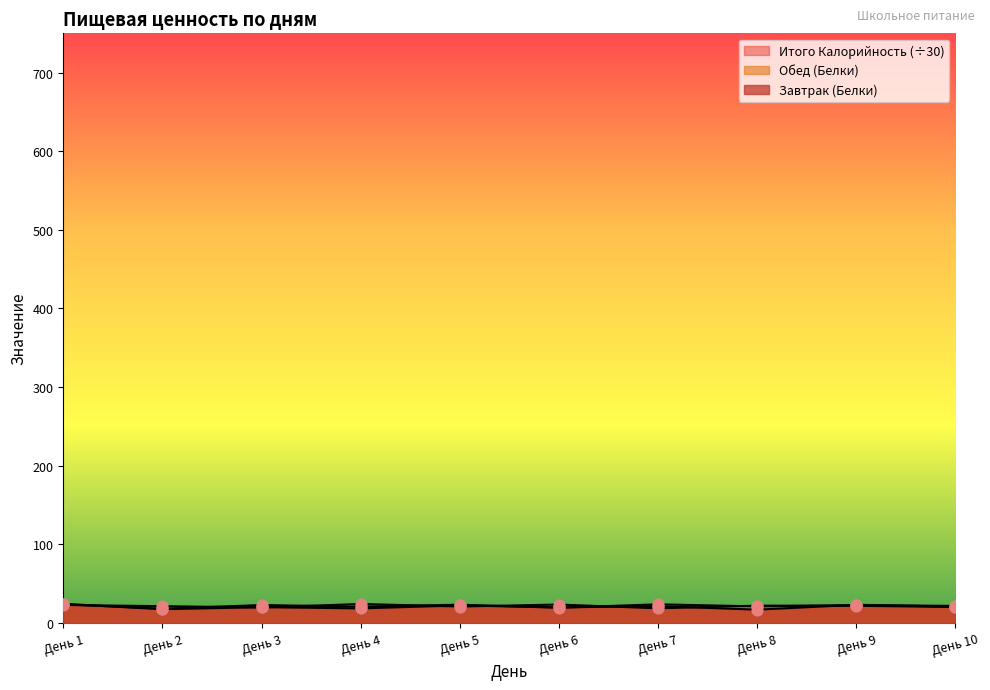

Which series reaches the maximum Y coordinate?

Завтрак (Белки)